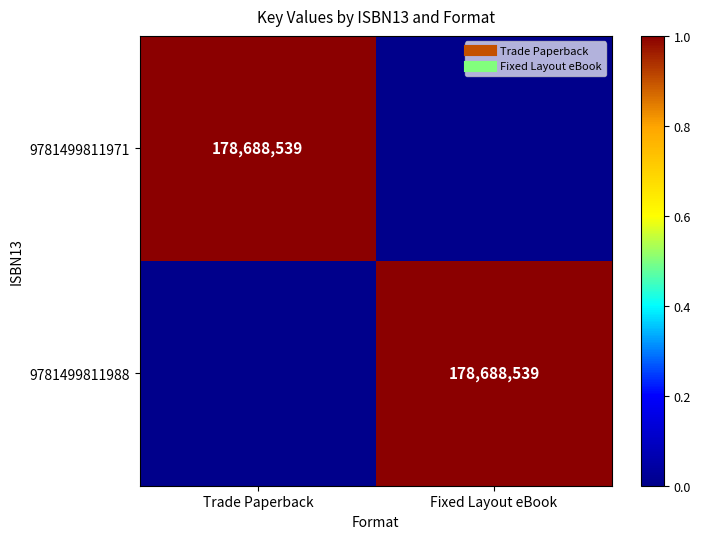

Which series has the largest range (max minus min)?

9781499811971